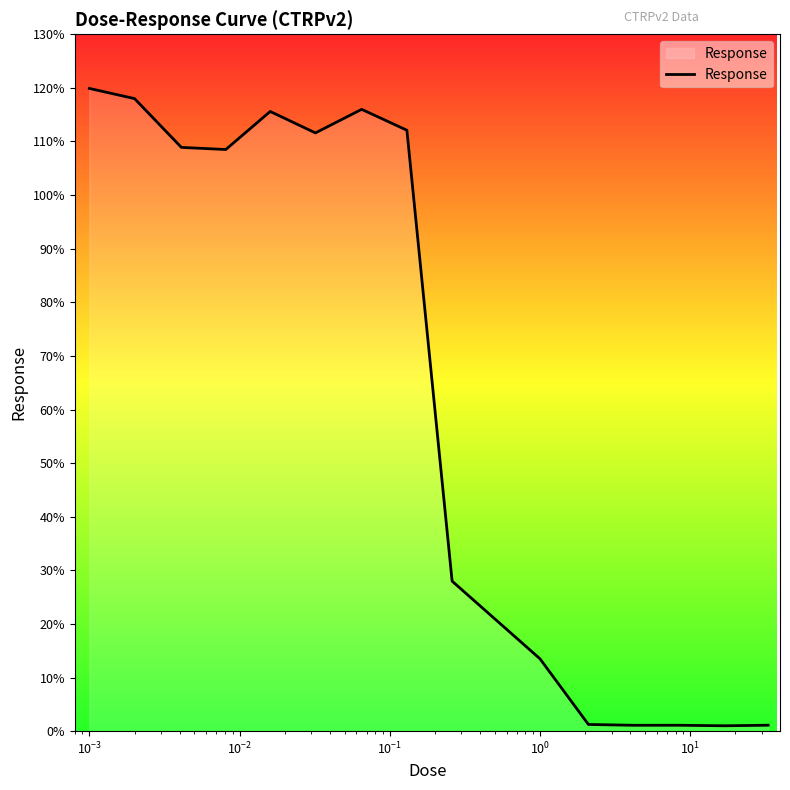

What is the maximum value shown in the chart?

119.9